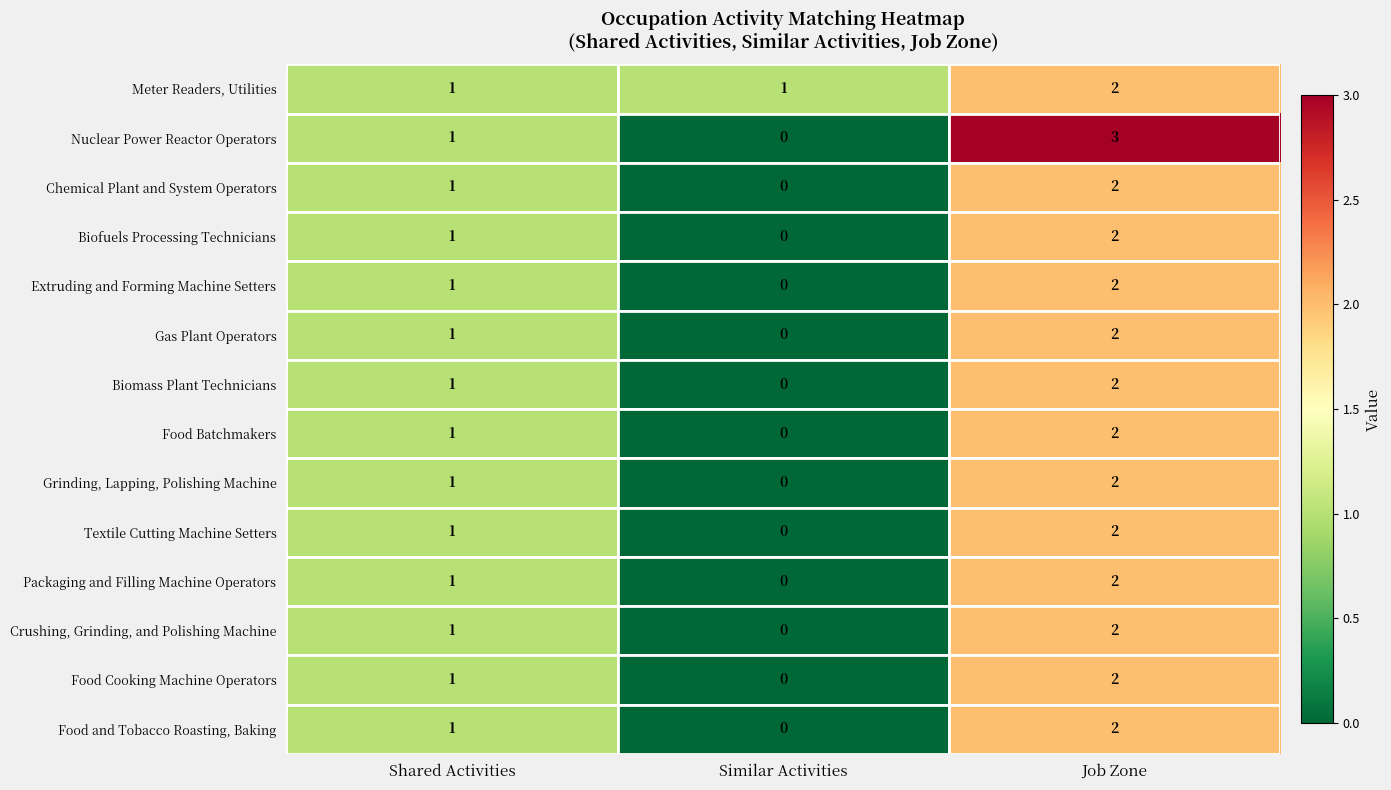

List the labels in order of Biofuels Processing Technicians value, largest first.

Job Zone, Shared Activities, Similar Activities